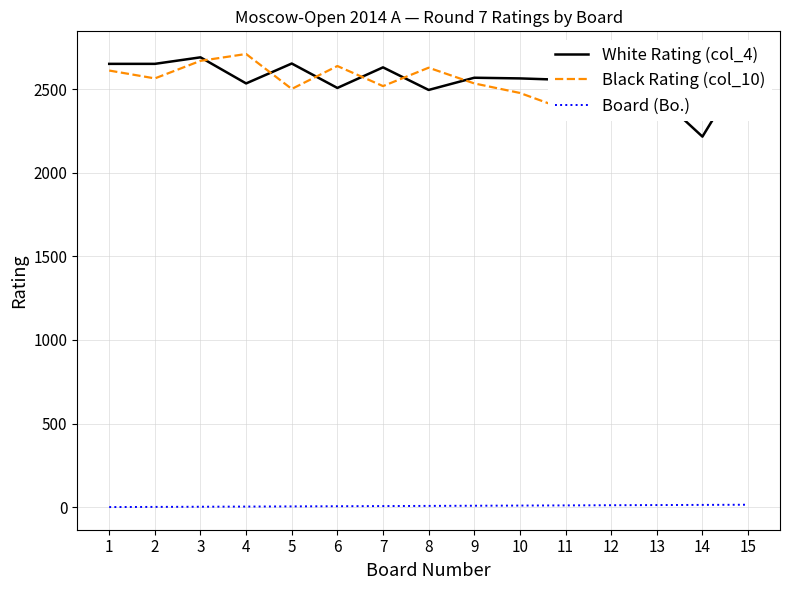

The value of Black Rating (col_10) at 6 is 2638. True or false?

True